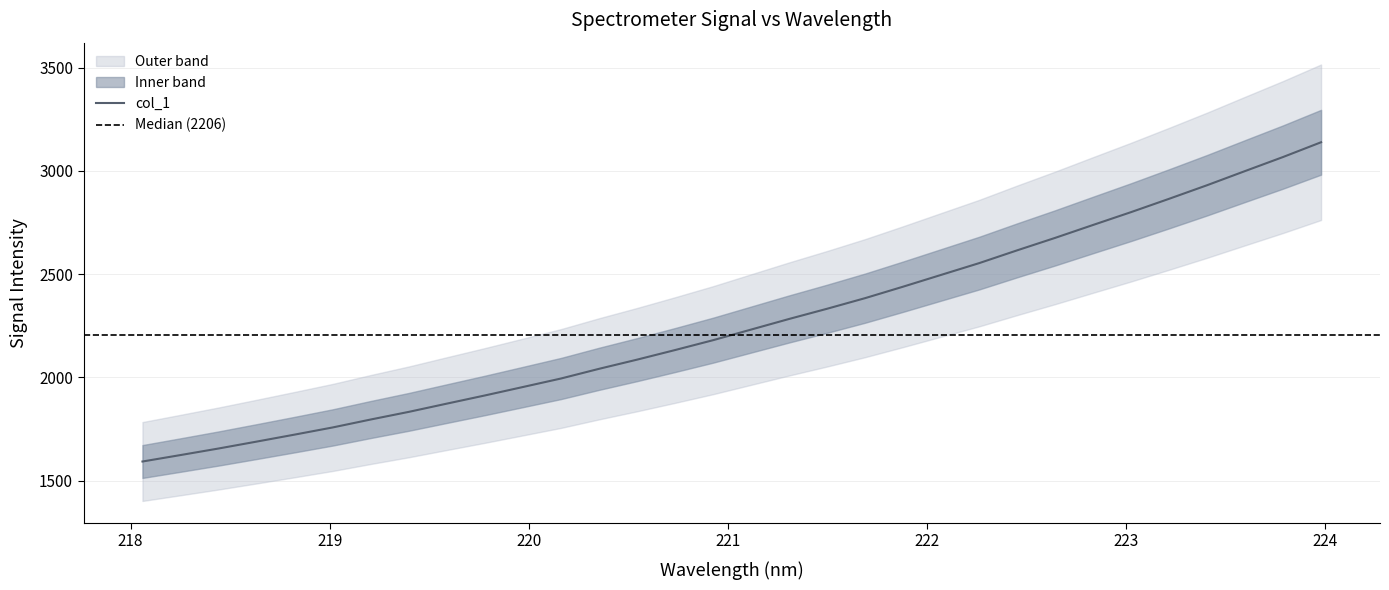

Approximately how many times larger is the value at 220.1623 compared to 221.6902?

0.8